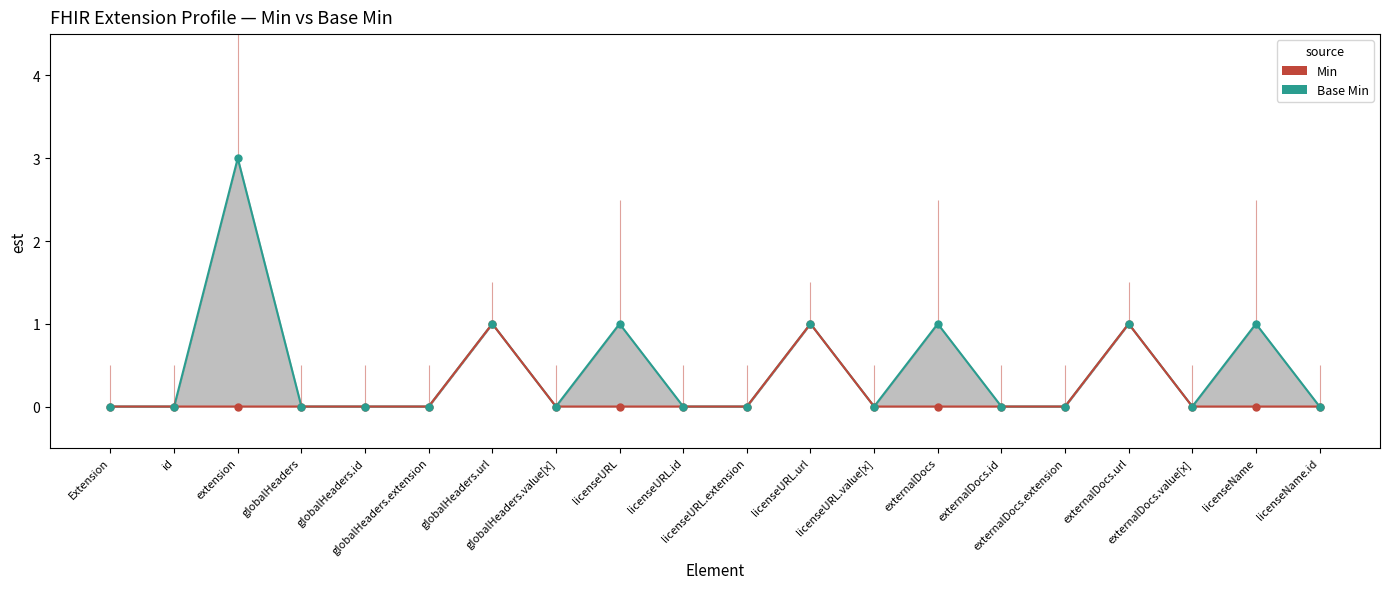

True or false: Min and Base Min intersect in this chart.

False